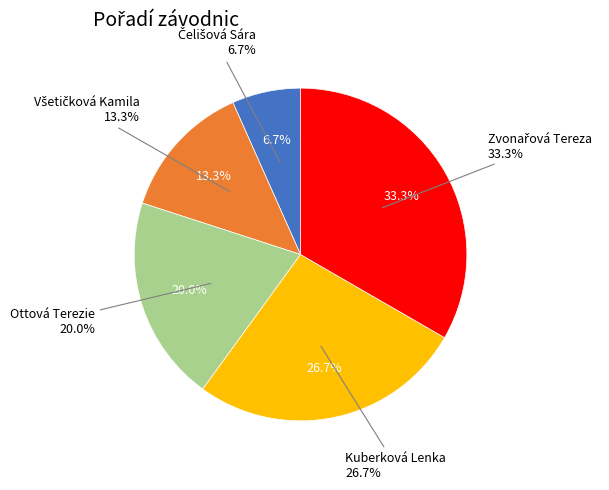

What percentage do Kuberková Lenka and Ottová Terezie together represent?

46.7%